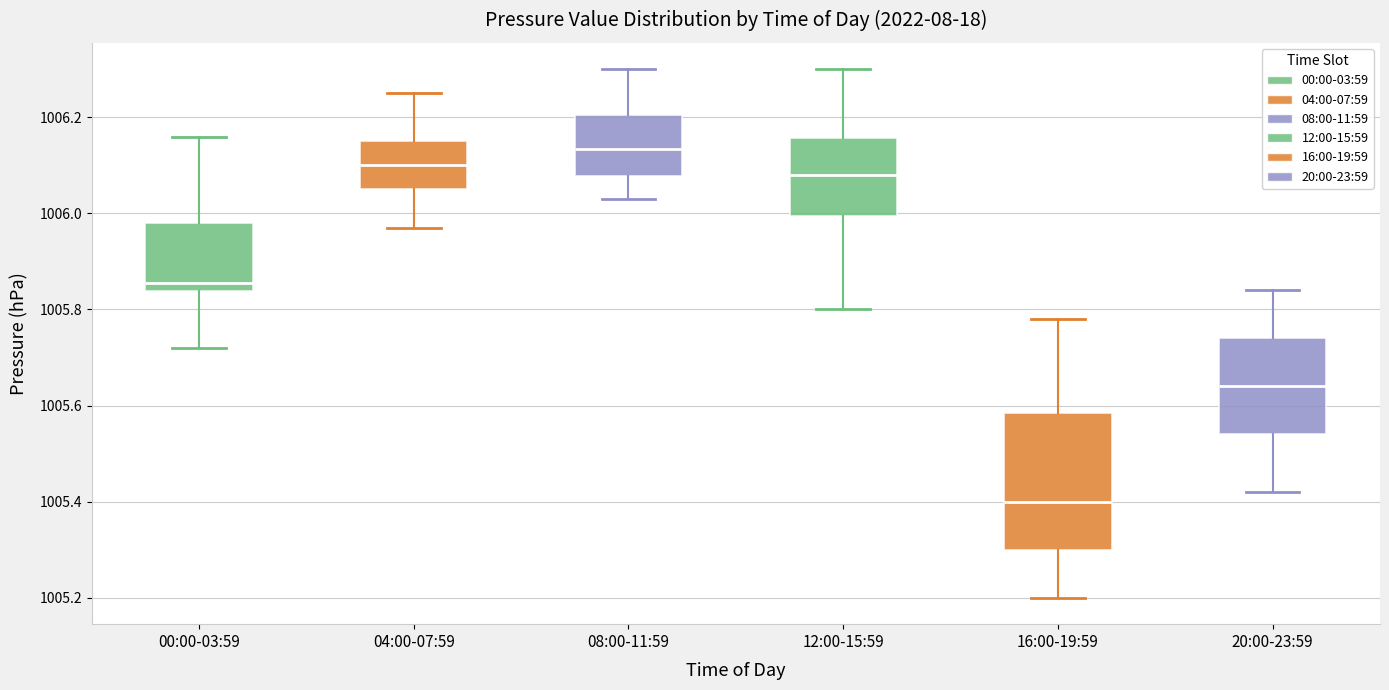

Which box's median line is the highest?

08:00-11:59